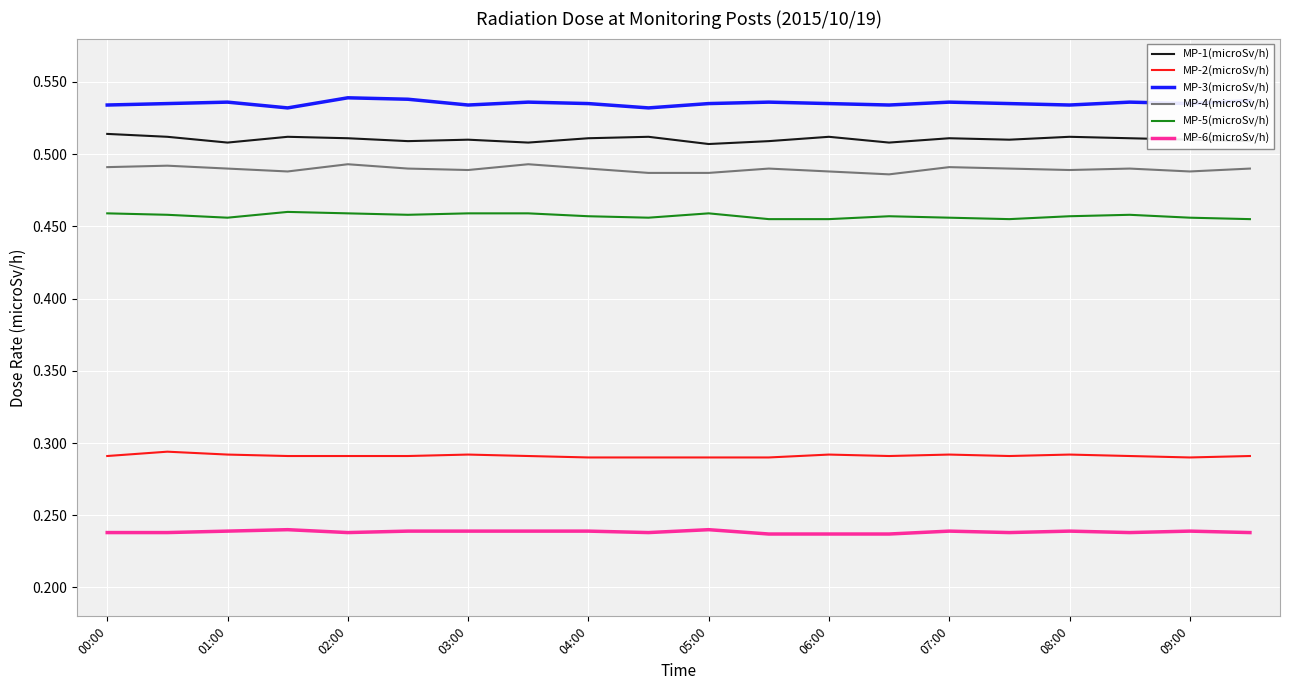

At how many categories does at least one series exceed 0?

20